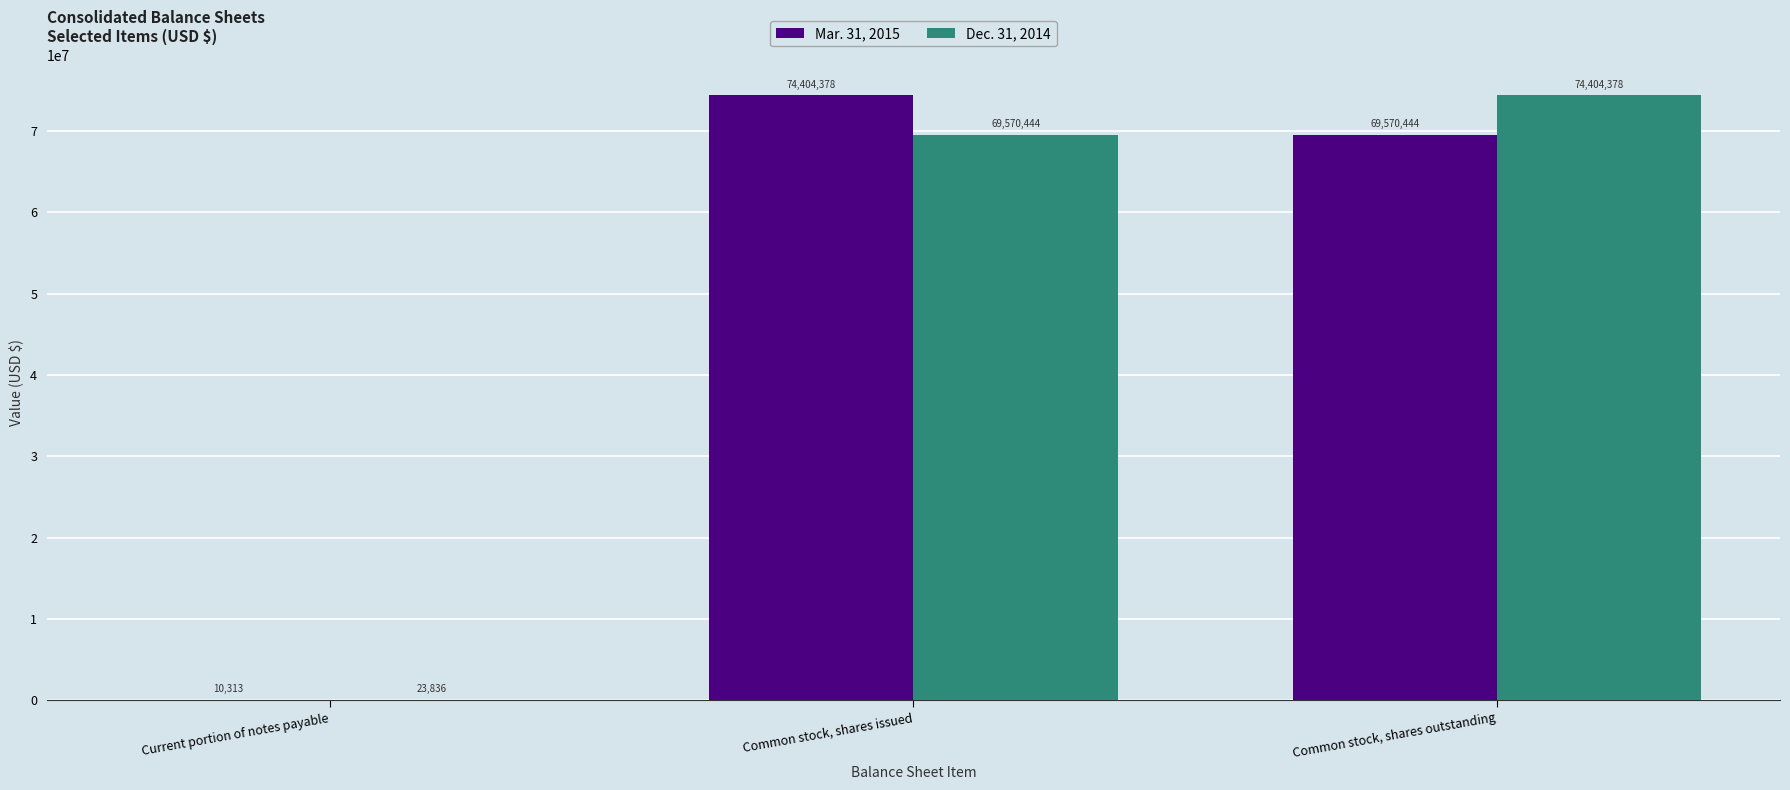

What is the maximum value shown in the chart?

74404378